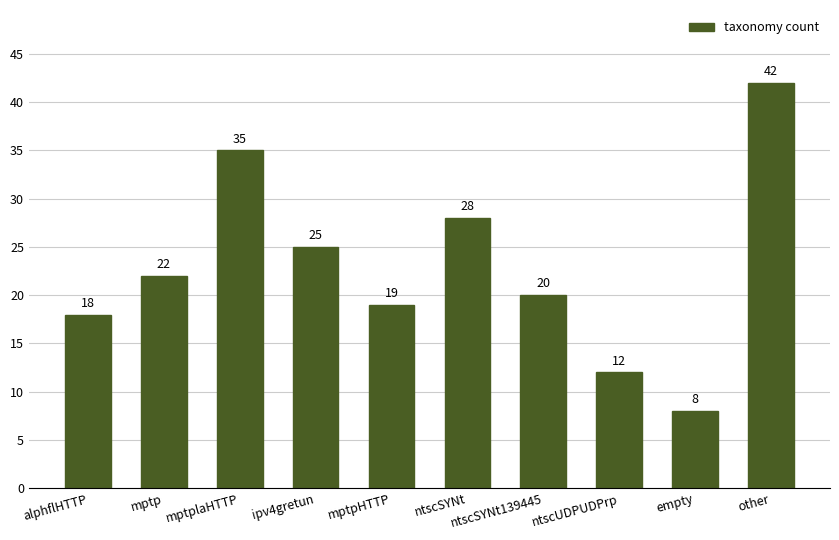

What is the greatest value displayed?

42